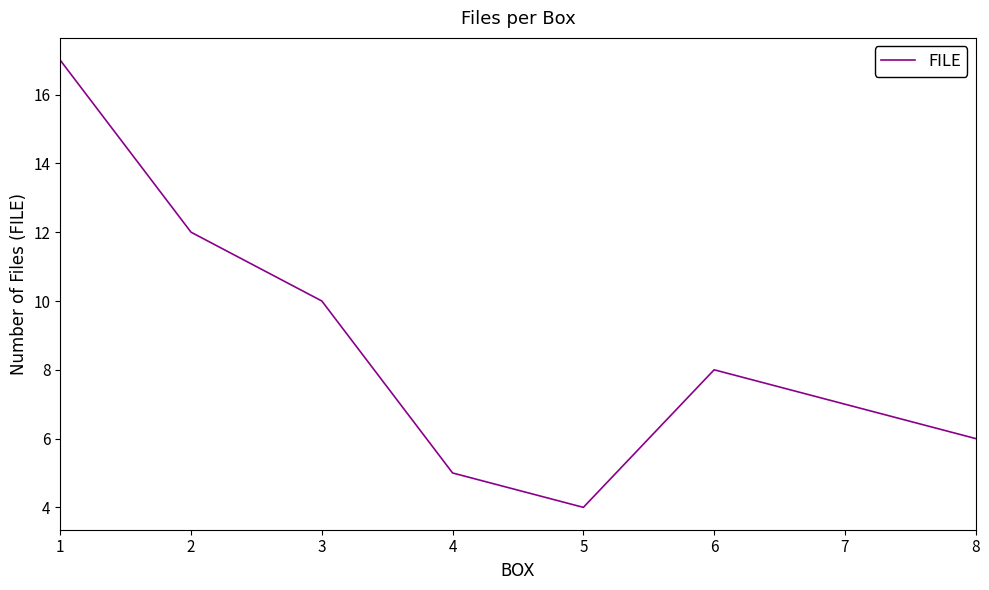

Between 7 and 8, which is larger?

7